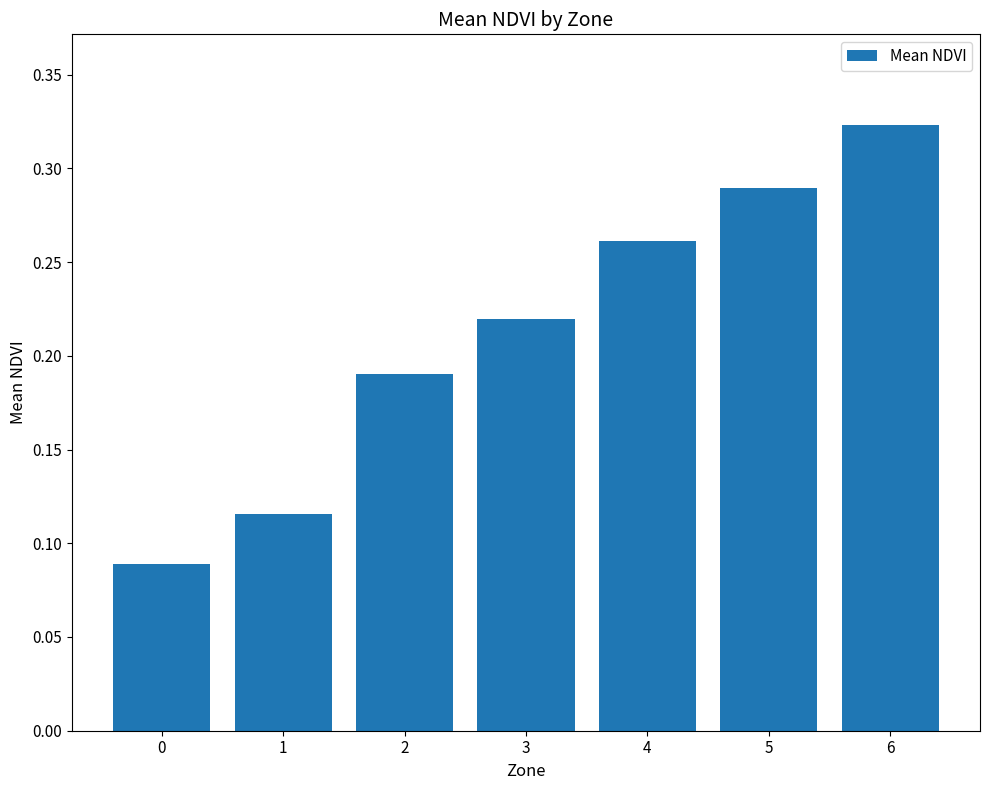

Count the number of categories in the chart.

7